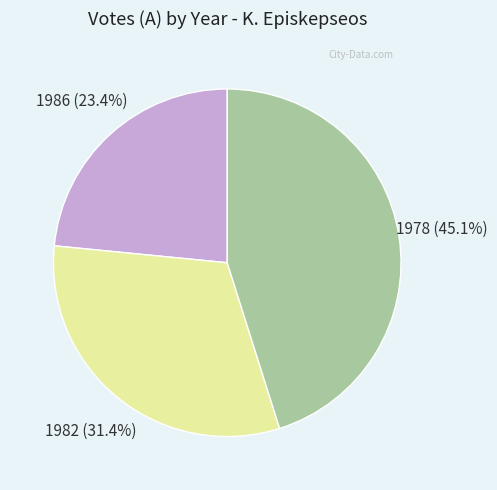

Is there any slice that represents more than half of the pie?

No